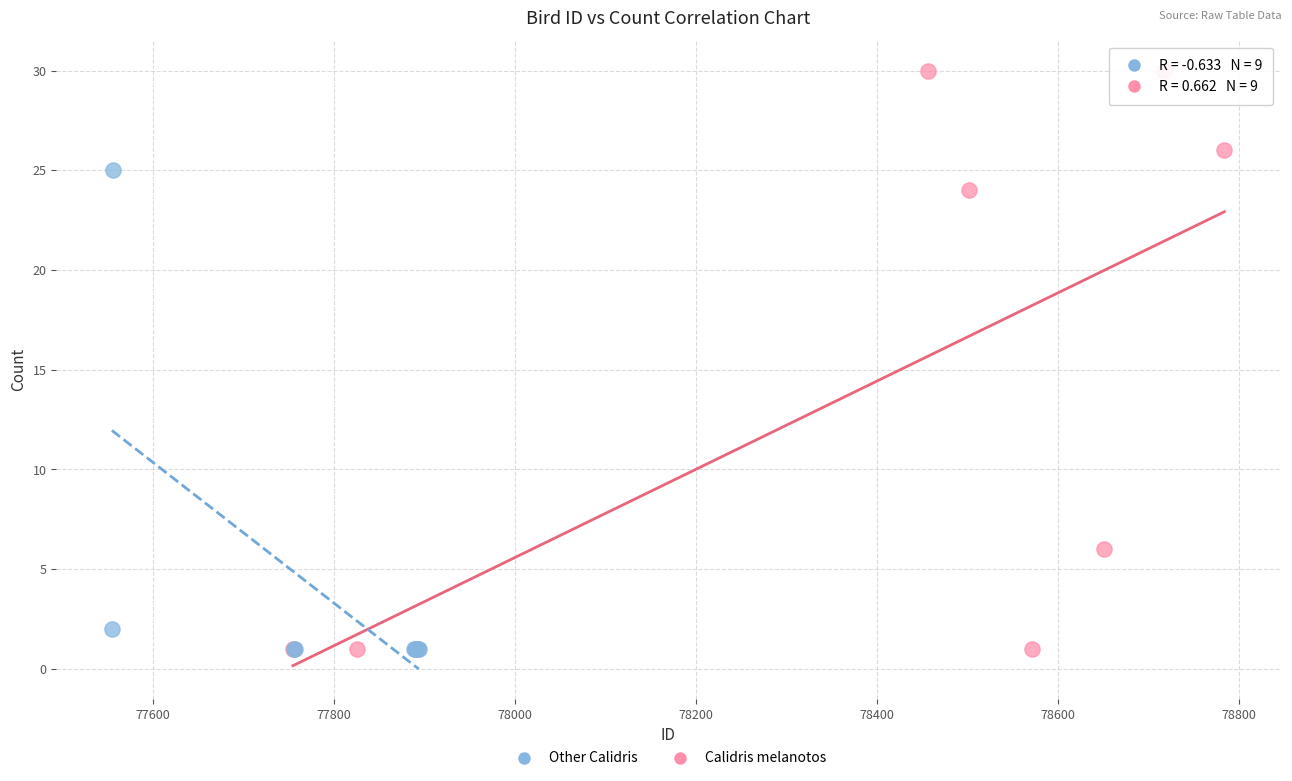

Which series has the widest spread of Y values?

Calidris melanotos